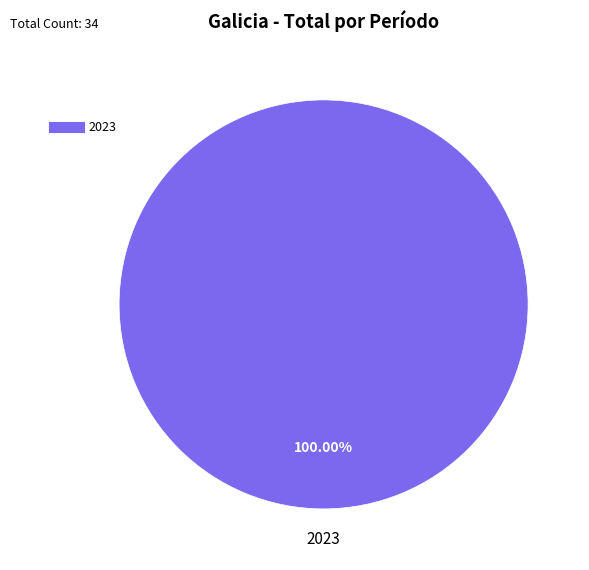

How many slices are in this pie chart?

1